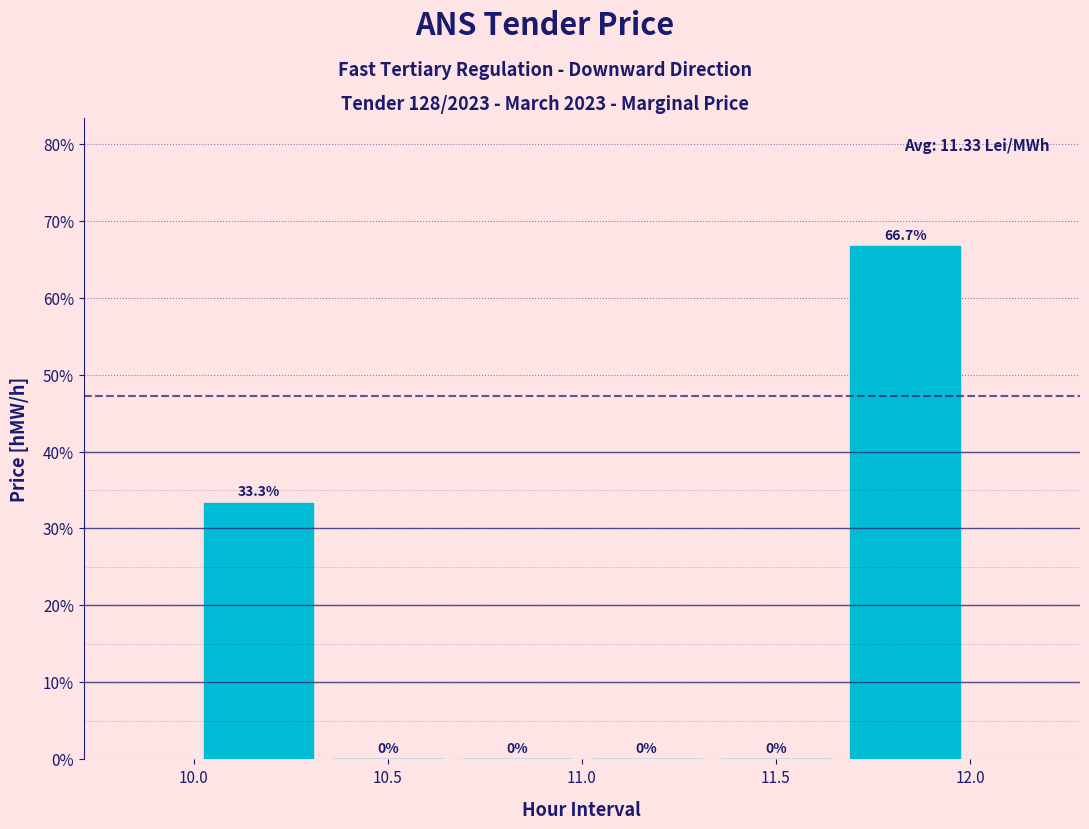

Over which range of the x-axis is the bar tallest?

11.65 to 12.00